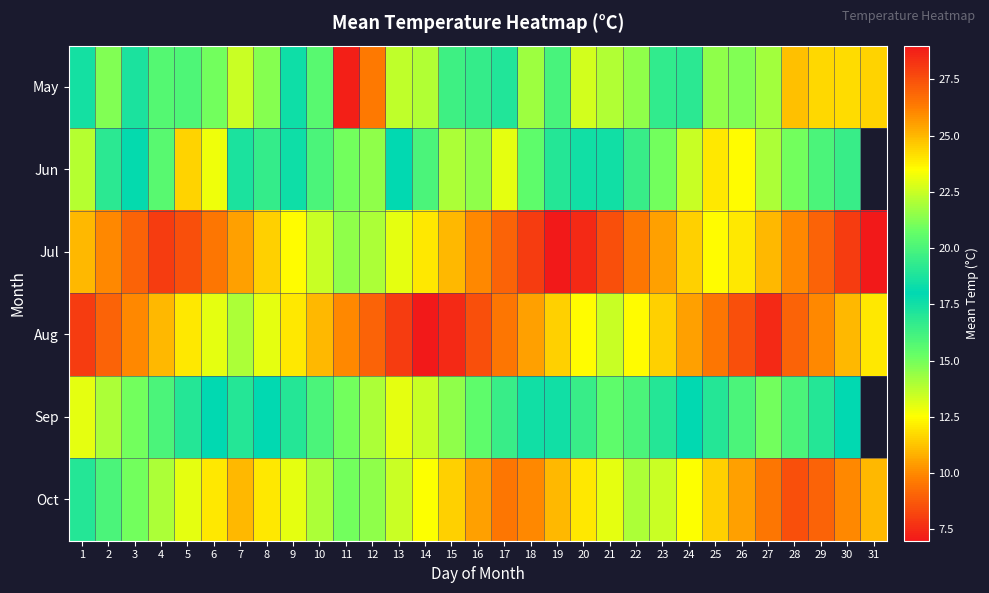

What is the spread (max minus min) of values at 13?

14.5